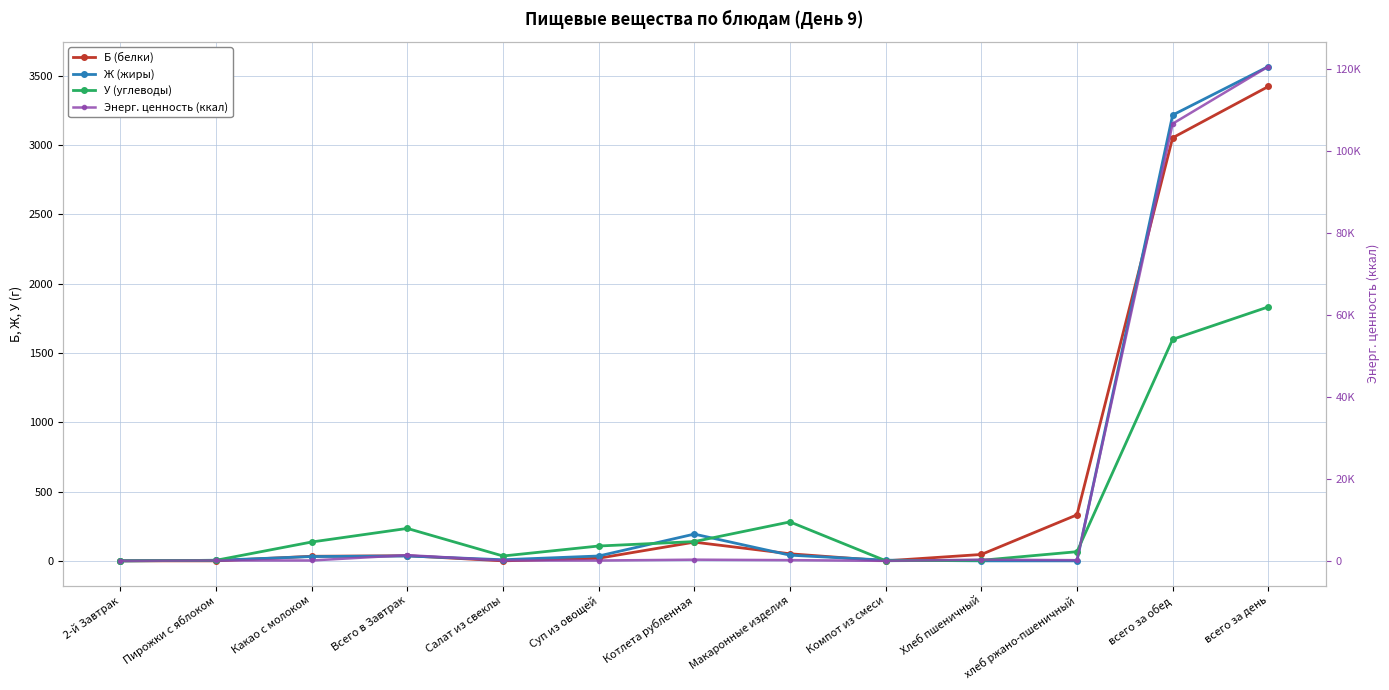

What is the sum of all У (углеводы) values?

4437